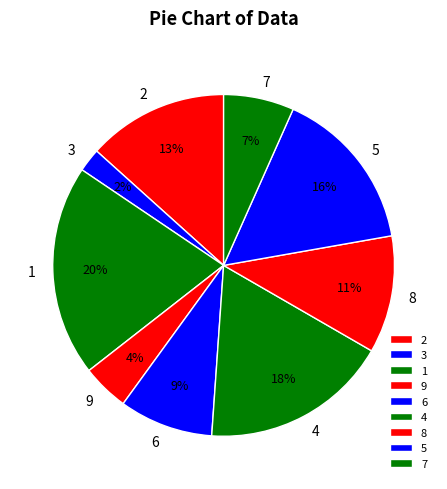

To the nearest percent, what is the difference between the largest and smallest slice percentages?

18%